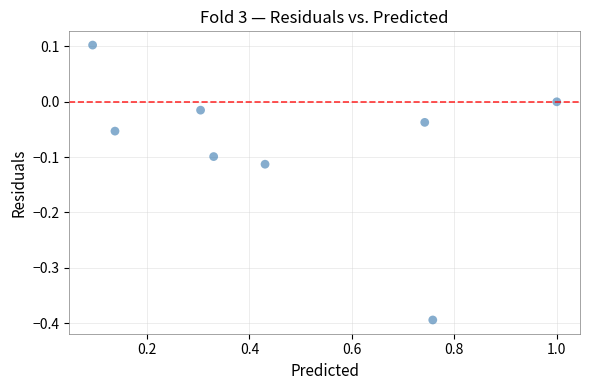

What is the average X value?

0.5